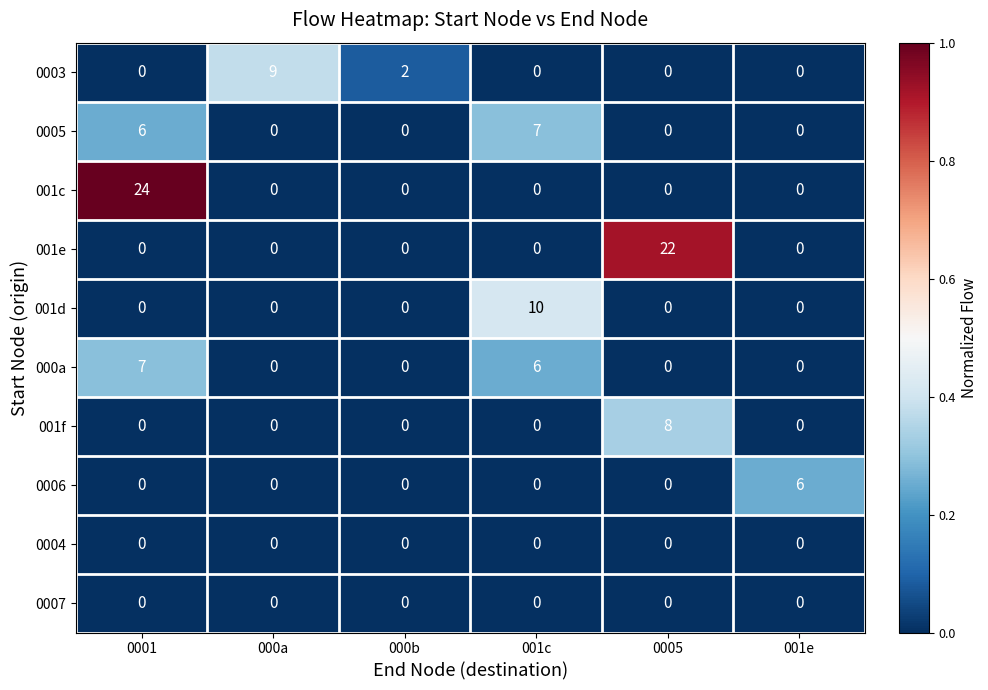

How many 001d values are between 0 and 1?

5